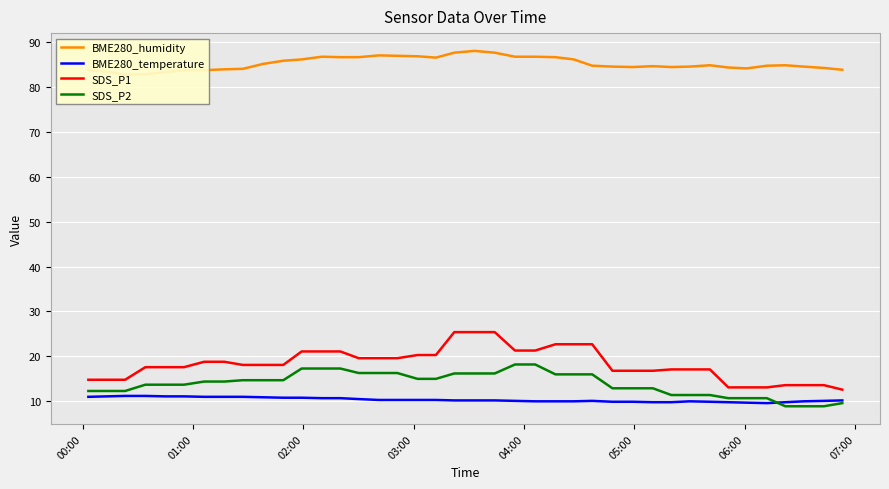

True or false: SDS_P1 and SDS_P2 intersect in this chart.

False